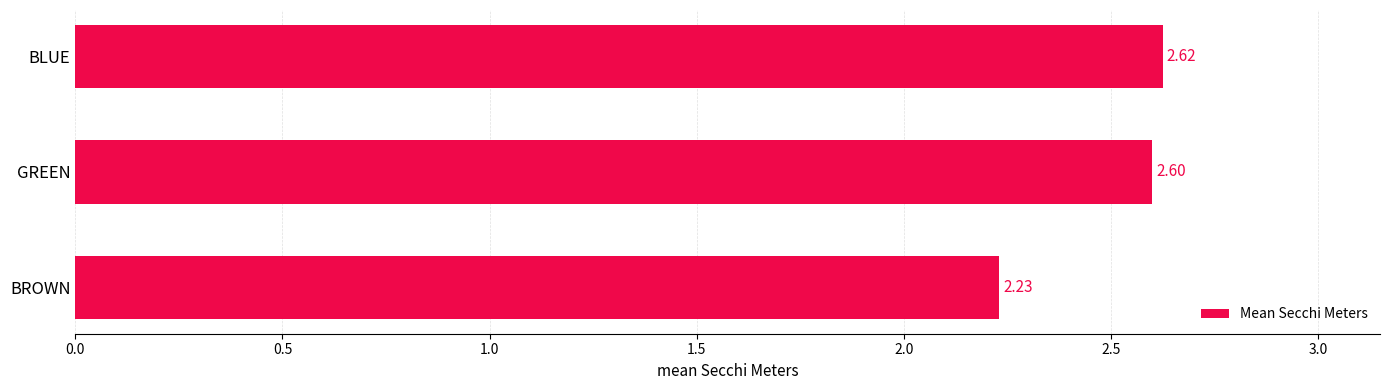

Approximately how many times larger is the value at GREEN compared to BLUE?

1.0